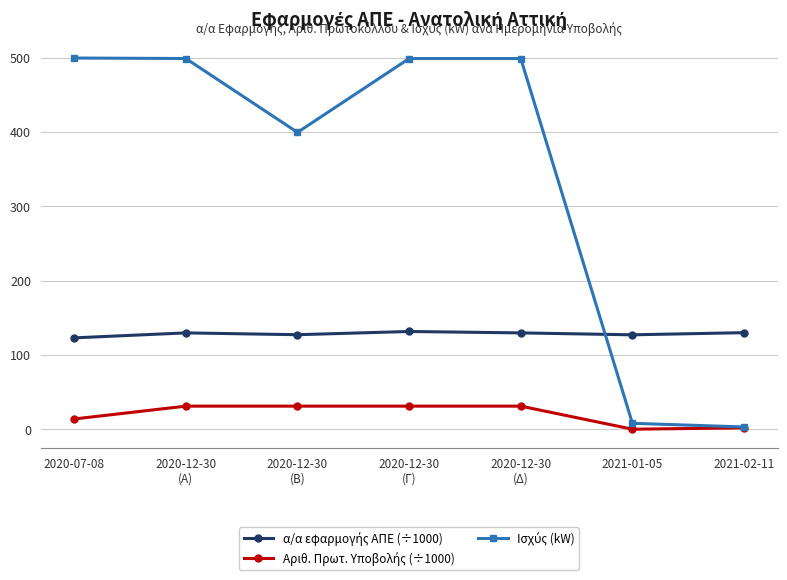

At how many categories does at least one series exceed 219?

5